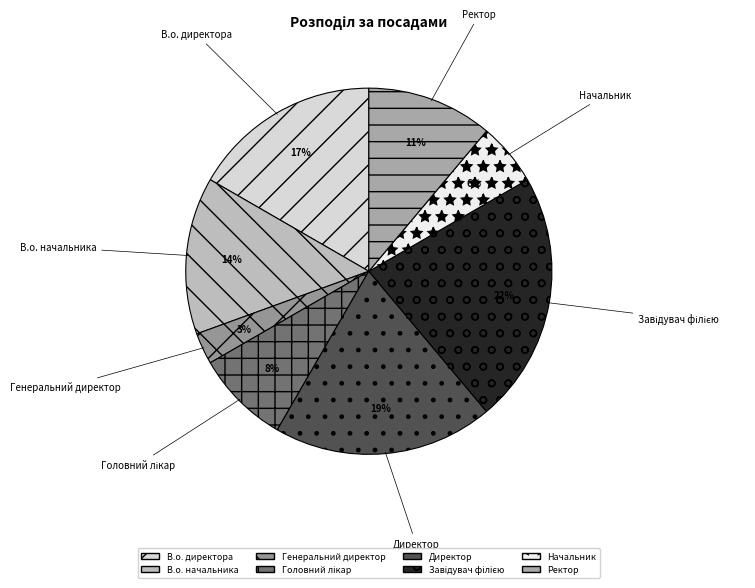

To the nearest percent, what is the difference between the В.о. начальника and Генеральний директор slice percentages?

11%